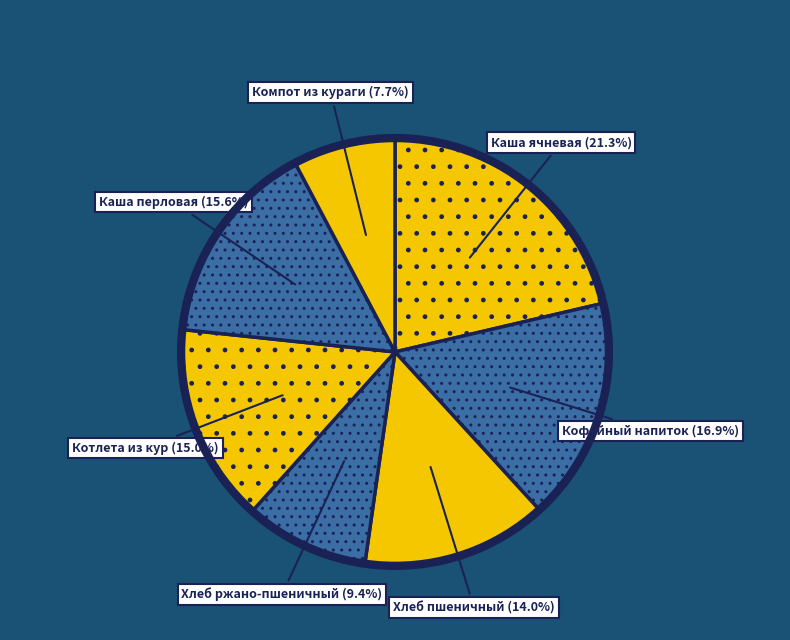

Which category has the biggest portion of the pie?

Каша ячневая